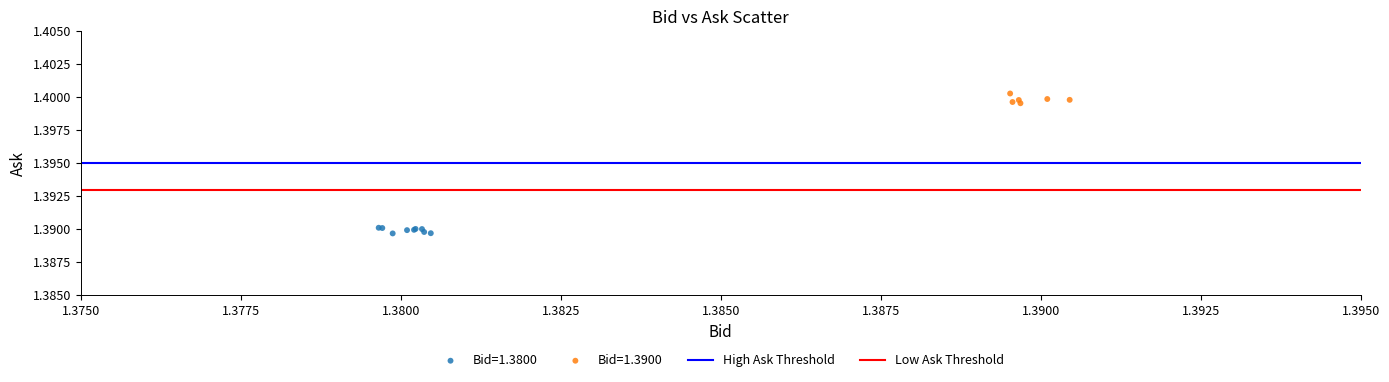

Which series reaches the maximum Y coordinate?

Bid=1.3900